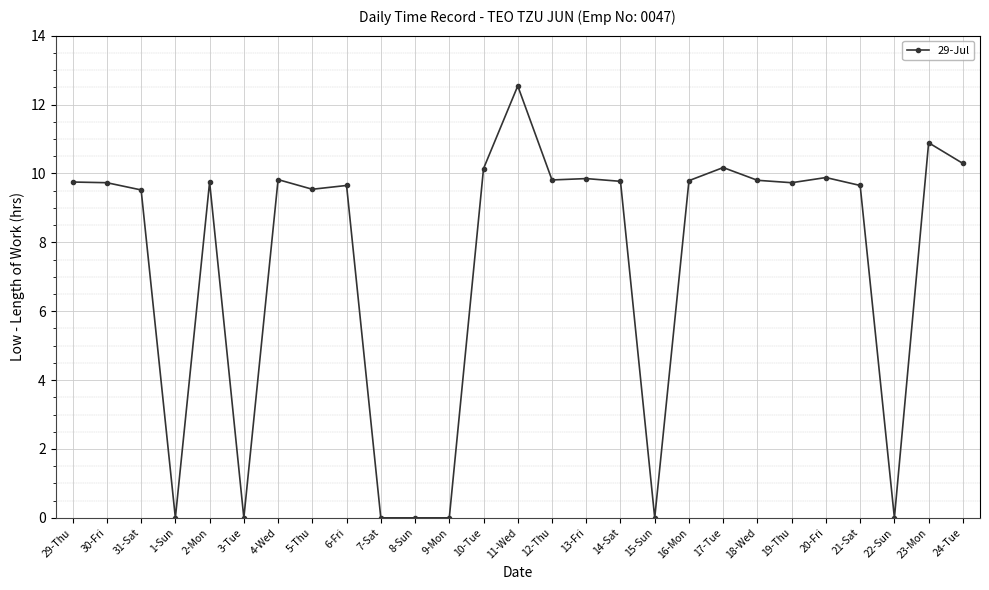

Approximately how many times larger is the value at 21-Sat compared to 13-Fri?

1.0